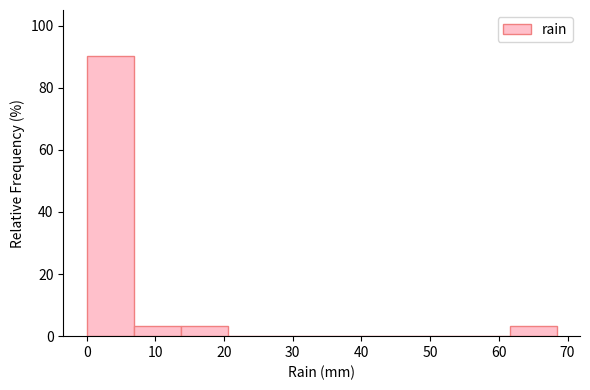

Reading left to right, list every bar in this chart as the range it spans on the x-axis followed by its height. Neither the bar edges nor the heights are printed on the chart, so give them approximately, as read against the axes.

0 to 7: 90
7 to 14: 4
14 to 21: 4
21 to 27: 0
27 to 34: 0
34 to 41: 0
41 to 48: 0
48 to 55: 0
55 to 62: 0
62 to 68: 4